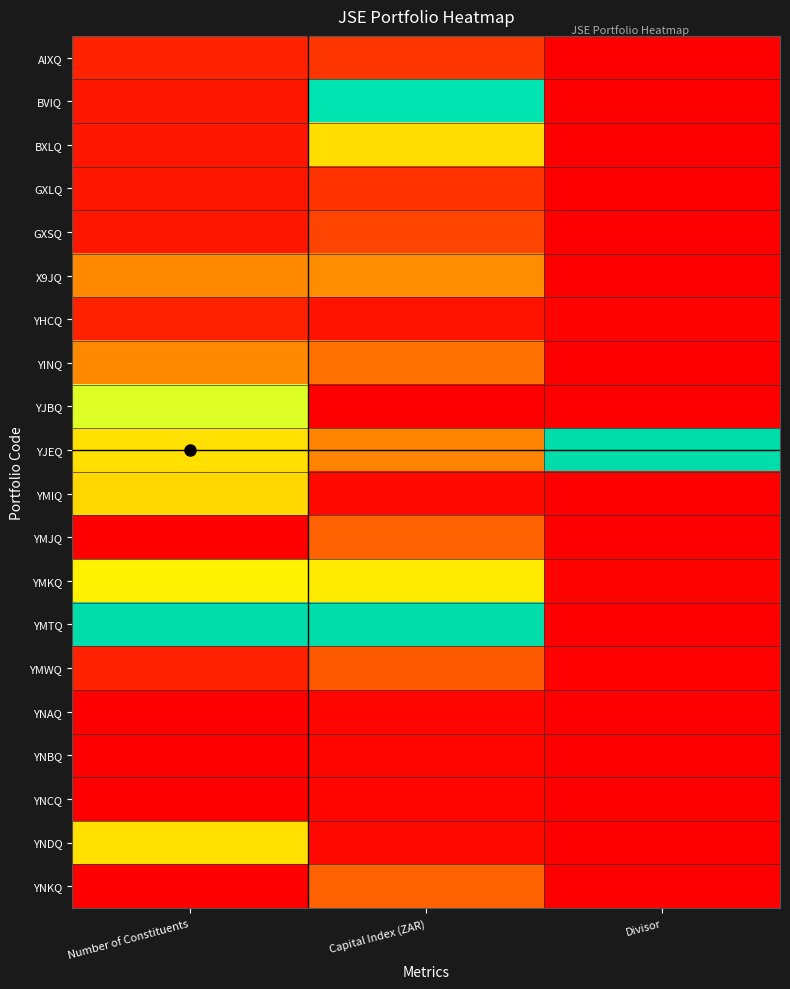

How many series are shown in this chart?

20